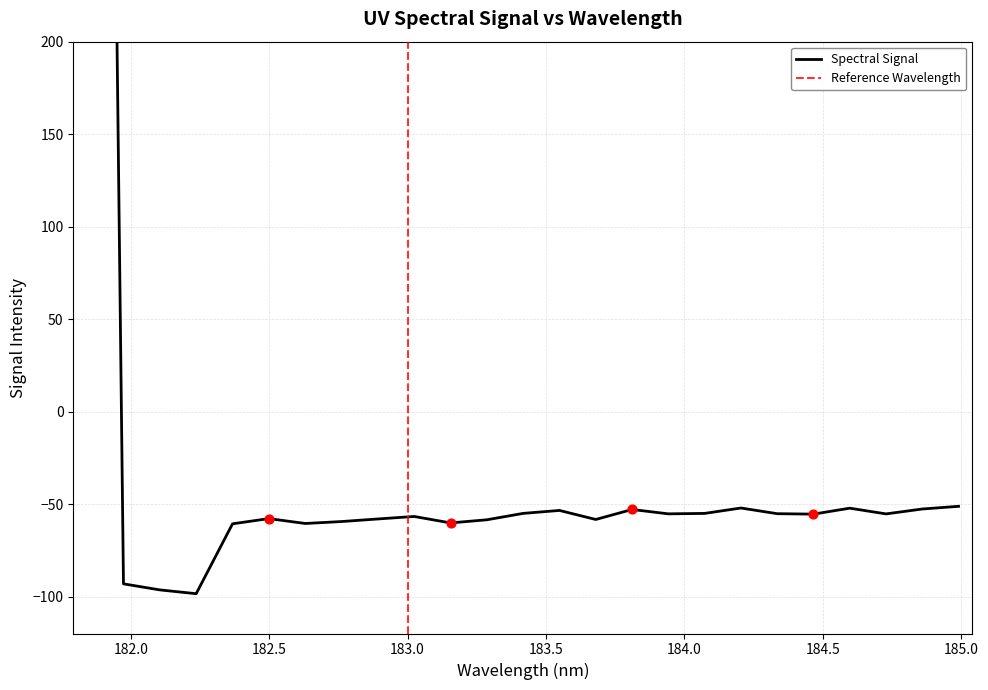

What is the change in value from 182.2359681898 to 183.4176122368?

+43.4